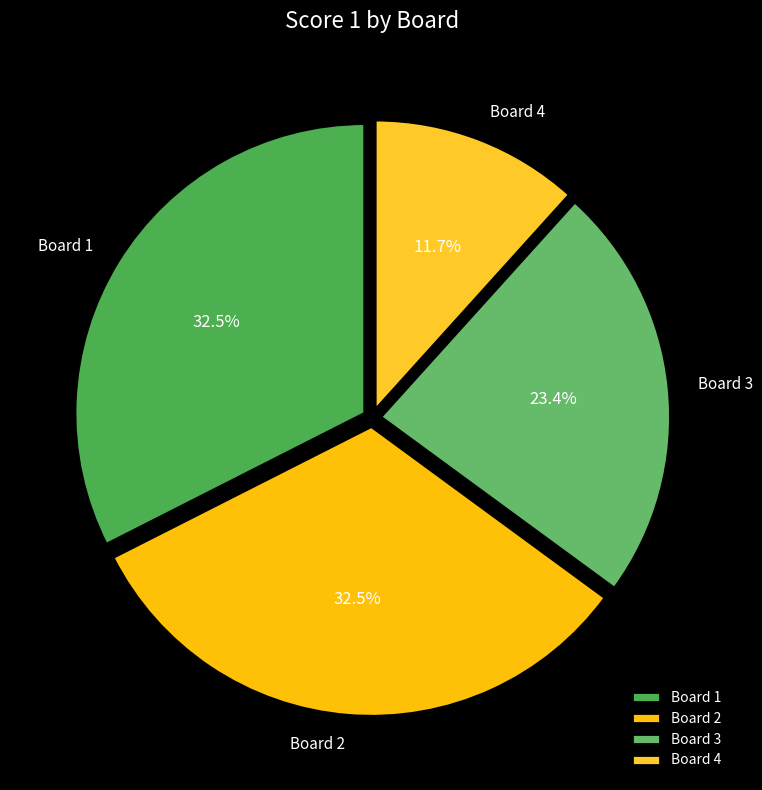

Does any single category account for the majority?

No